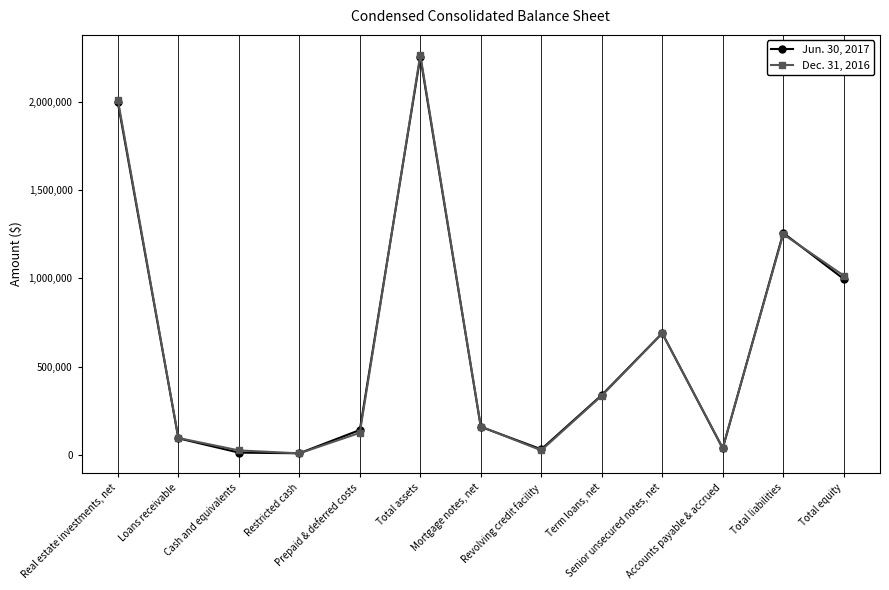

What is the total value across all series at Total assets?

4519879